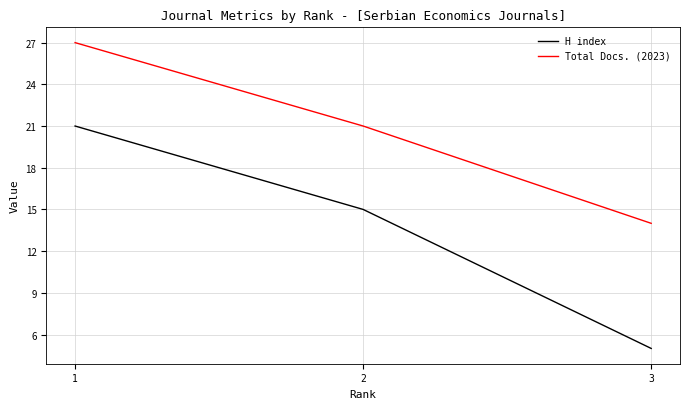

What is the spread (max minus min) of values at 3?

9